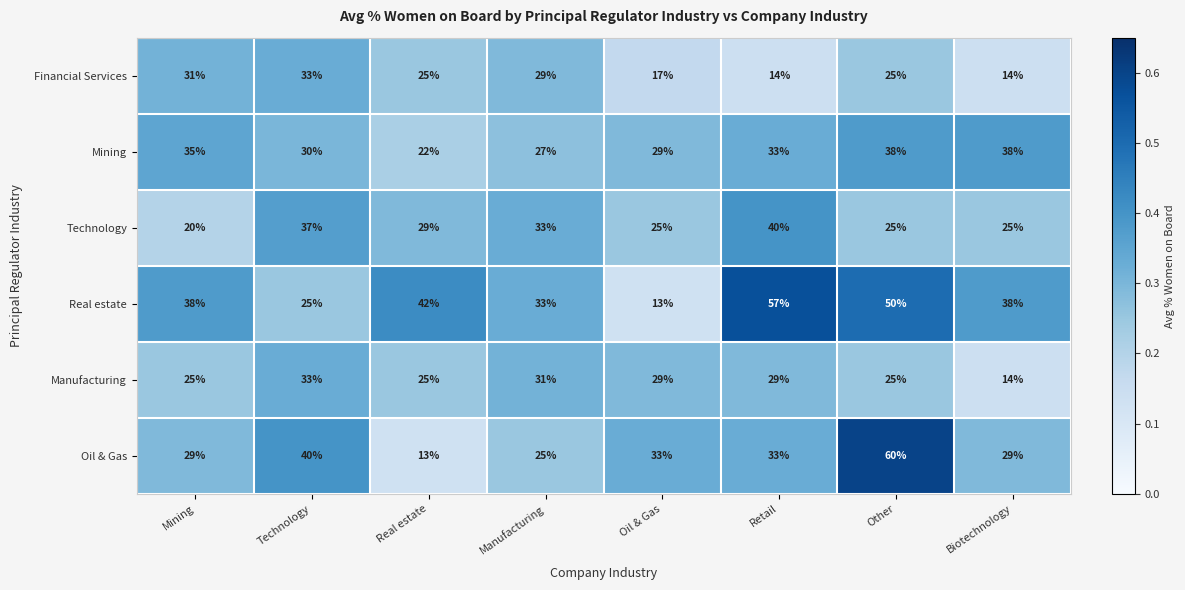

At which category is the sum across all series the highest?

Other